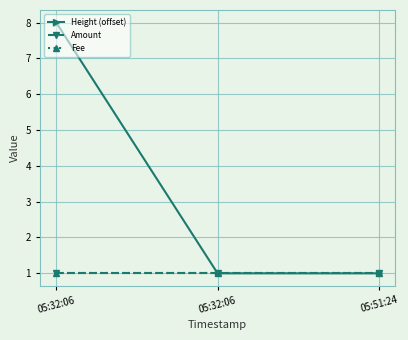

What is the value of the Amount point at the 1st from the left?

1